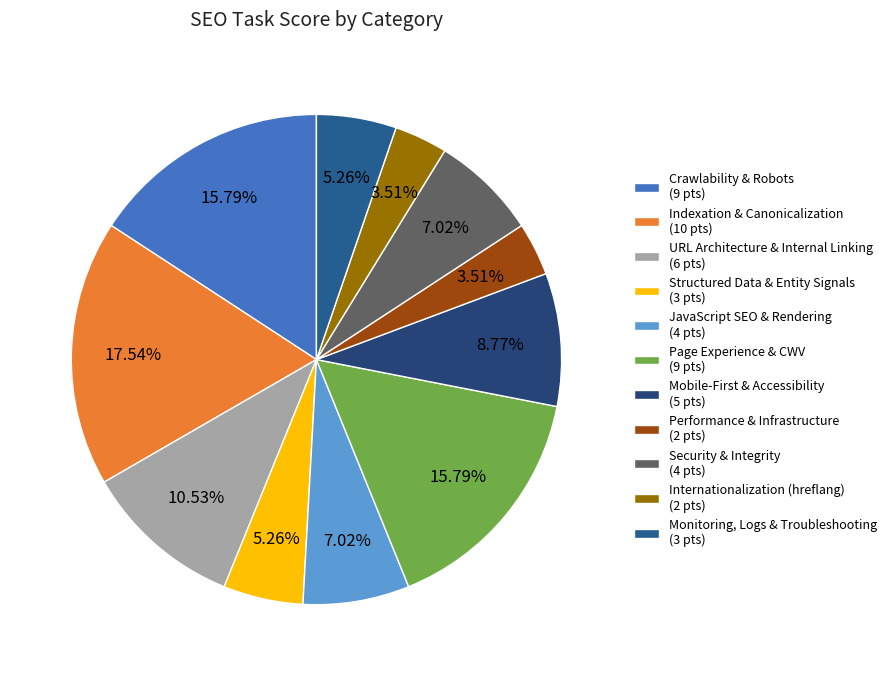

Which has a higher value, Structured Data & Entity Signals or JavaScript SEO & Rendering?

JavaScript SEO & Rendering